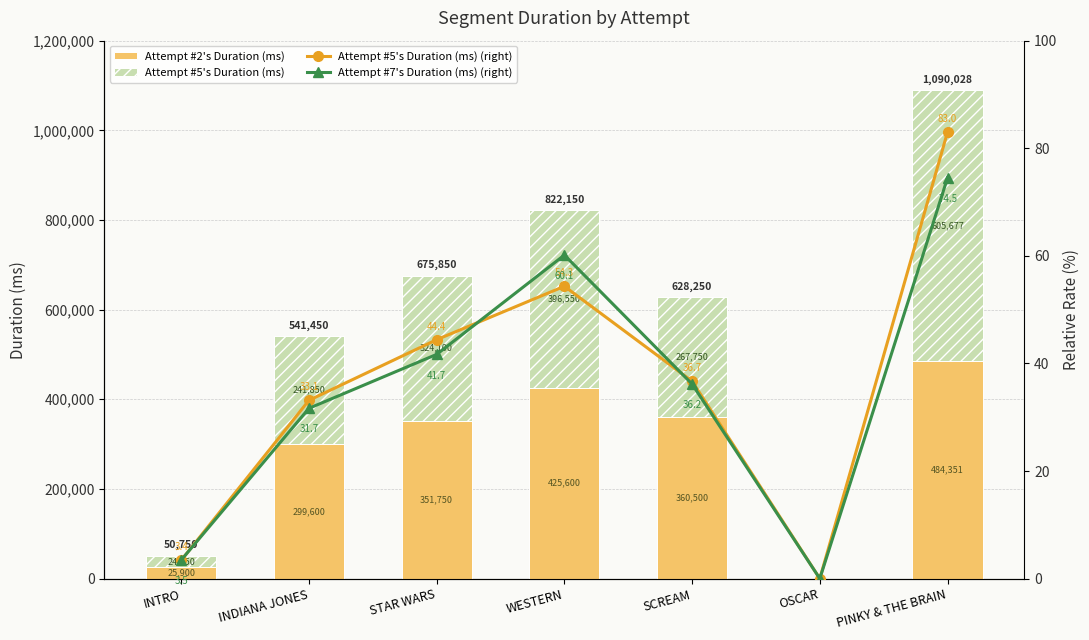

How many categories are shown in the chart?

7